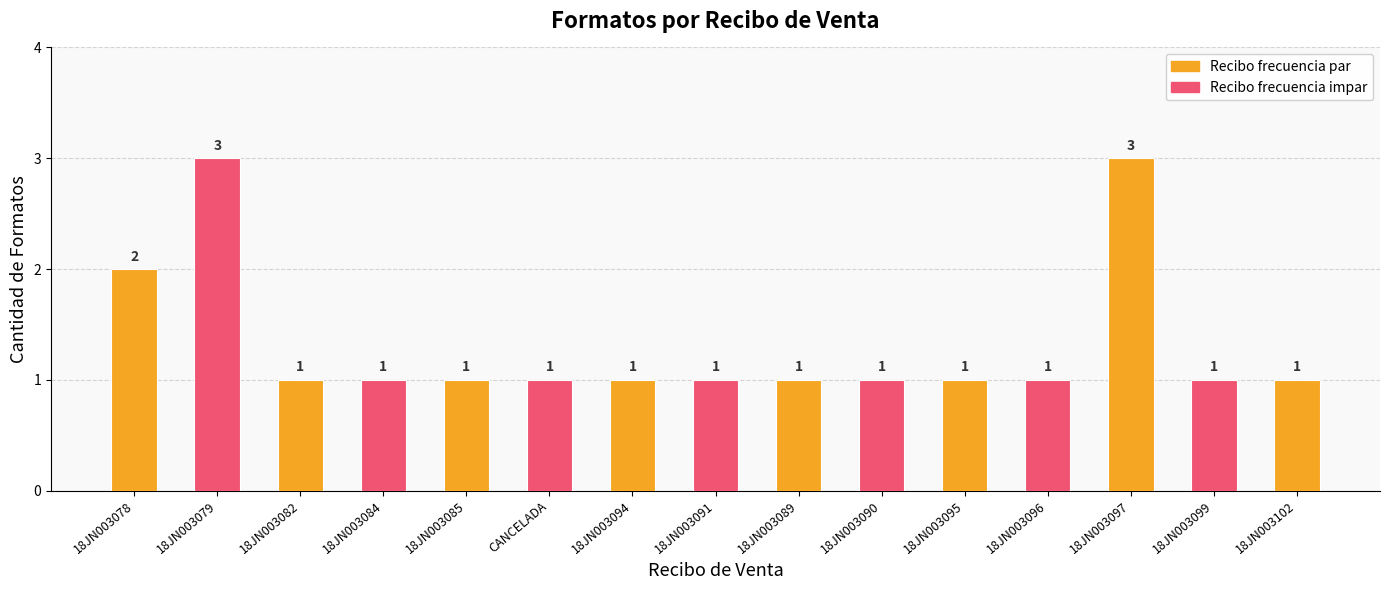

Approximately how many times larger is the value at 18JN003091 compared to 18JN003090?

1.0